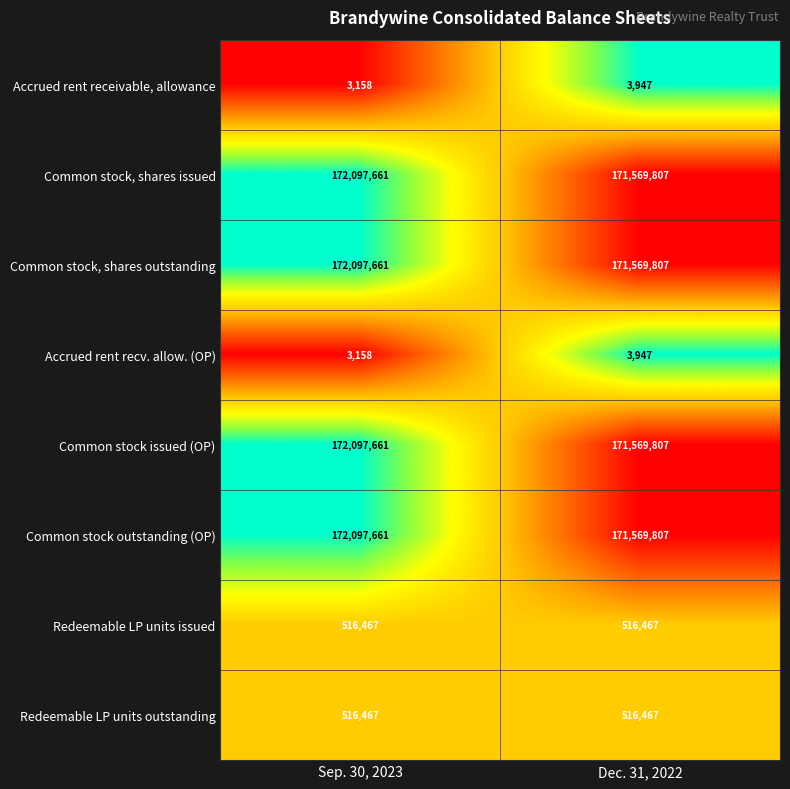

Reading left to right, what are all the values shown in this chart?

Accrued rent receivable, allowance: 3158	3947
Common stock, shares issued: 172097661	171569807
Common stock, shares outstanding: 172097661	171569807
Accrued rent recv. allow. (OP): 3158	3947
Common stock issued (OP): 172097661	171569807
Common stock outstanding (OP): 172097661	171569807
Redeemable LP units issued: 516467	516467
Redeemable LP units outstanding: 516467	516467